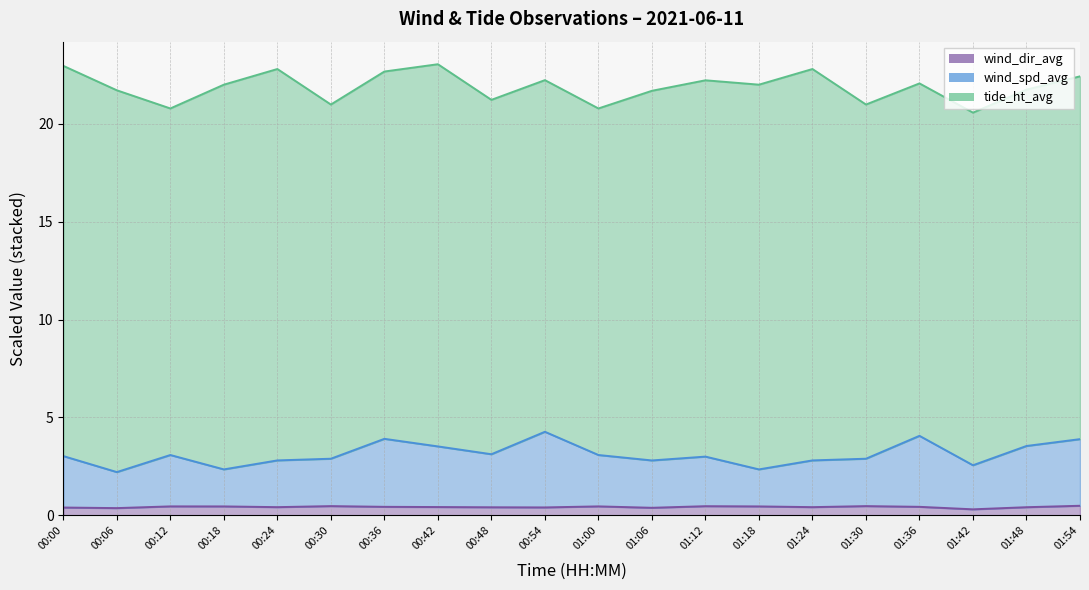

What is the difference between the wind_spd_avg values at 00:54 and 01:06?

1.5